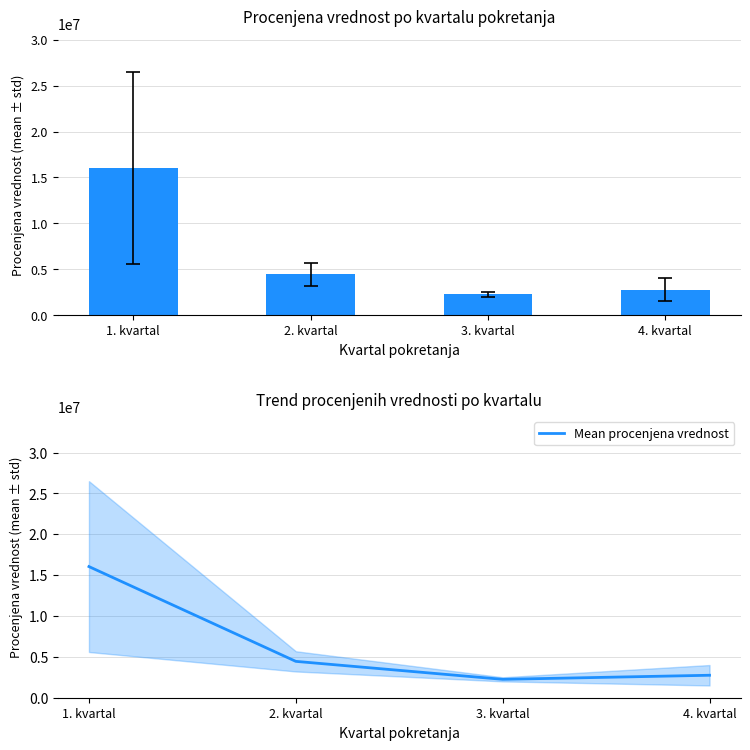

List the labels in order of Procenjena vrednost value, largest first.

1. kvartal, 2. kvartal, 4. kvartal, 3. kvartal